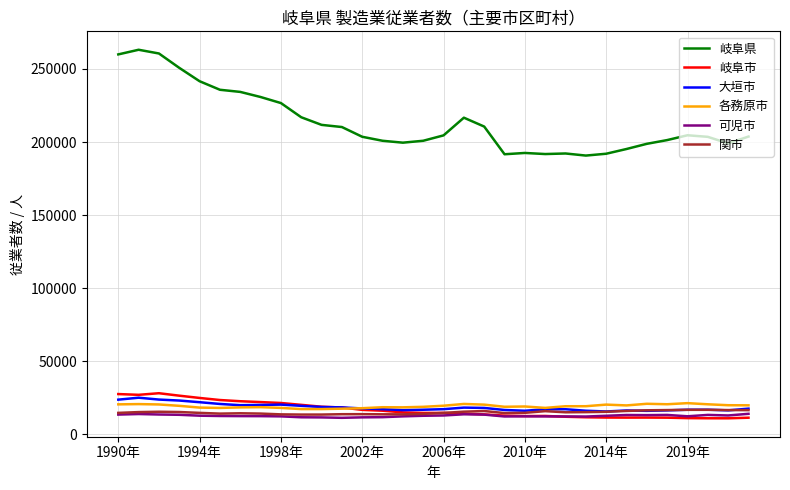

Is this an area chart (filled region under the line)?

No